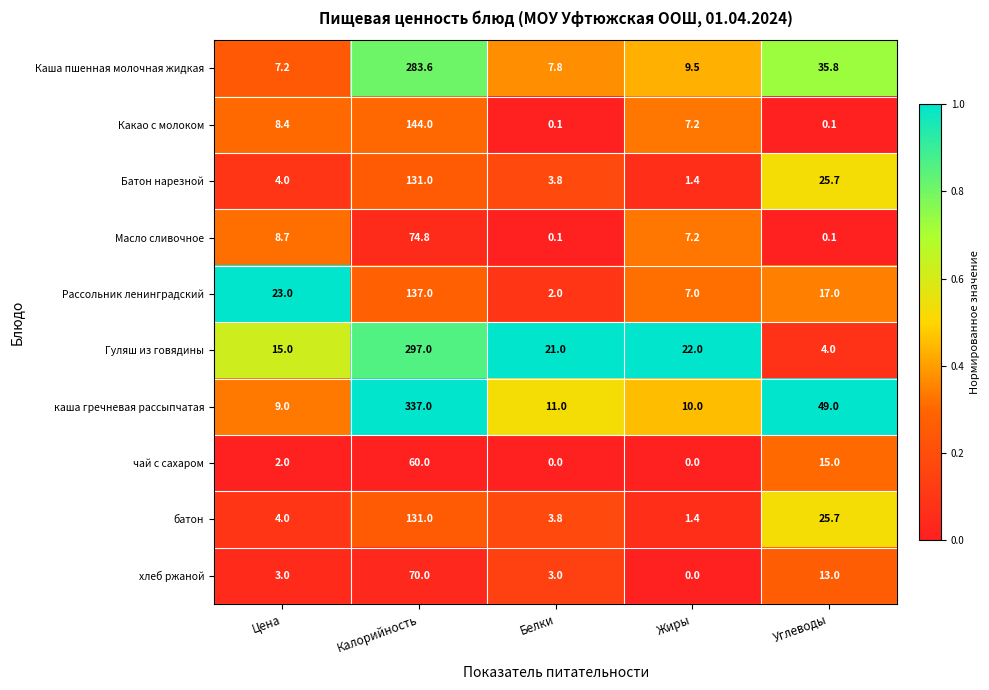

True or false: каша гречневая рассыпчатая has a value of 479.4 at Калорийность.

False